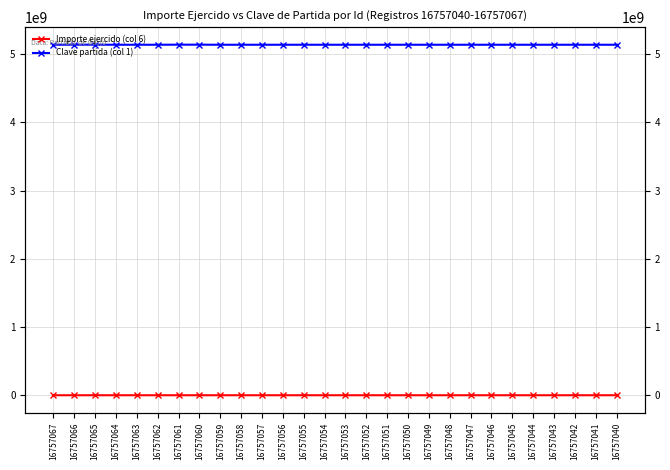

What is the greatest value displayed?

5138050001.0